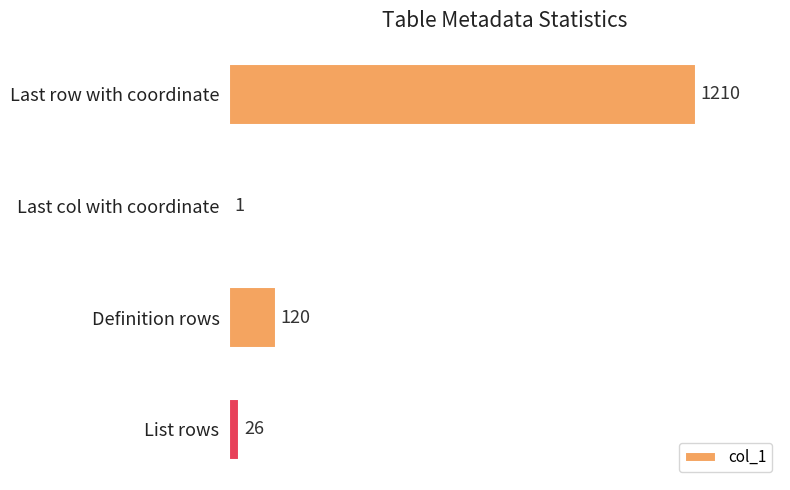

Are the bars grouped side by side (vs. stacked)?

No